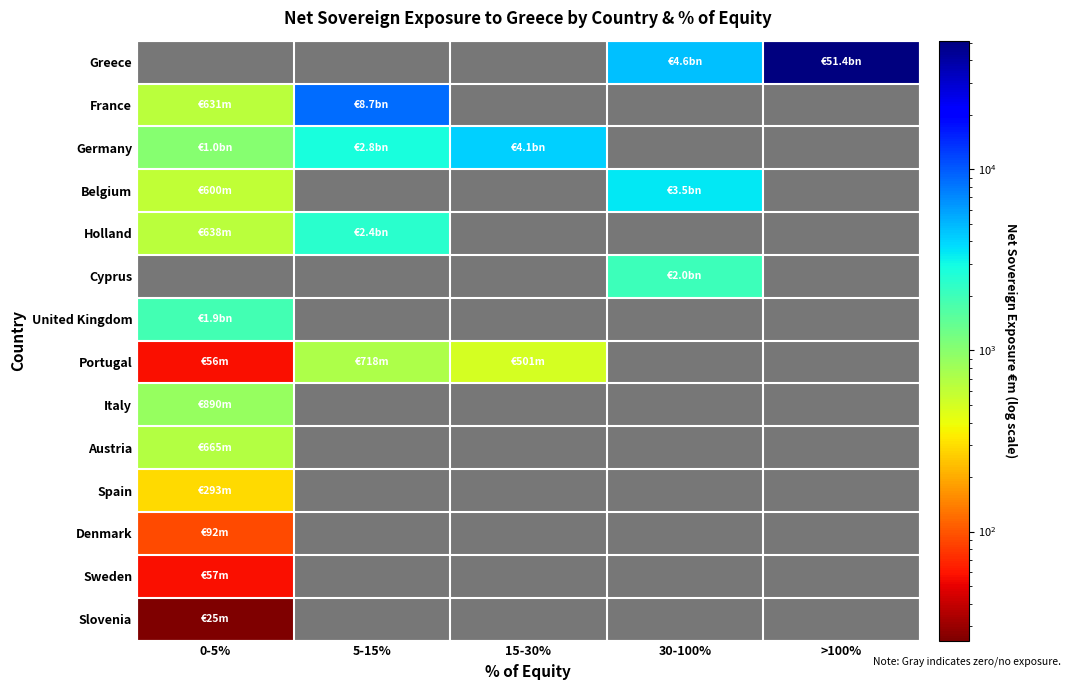

At which category is the sum across all series the highest?

>100%